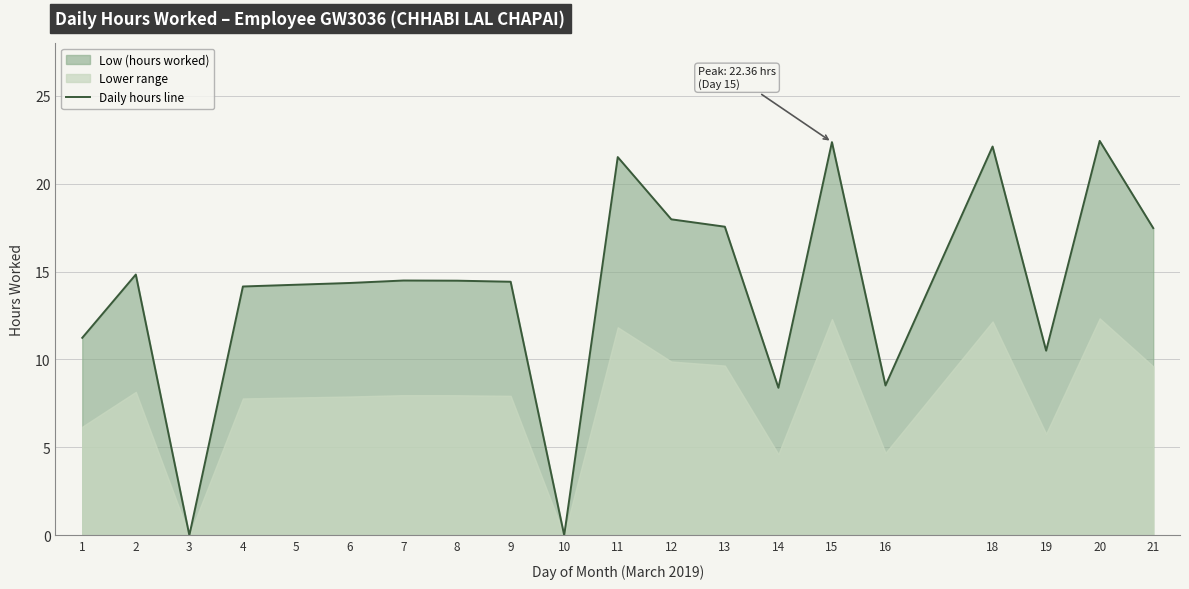

Between 15 and 6, which is larger?

15